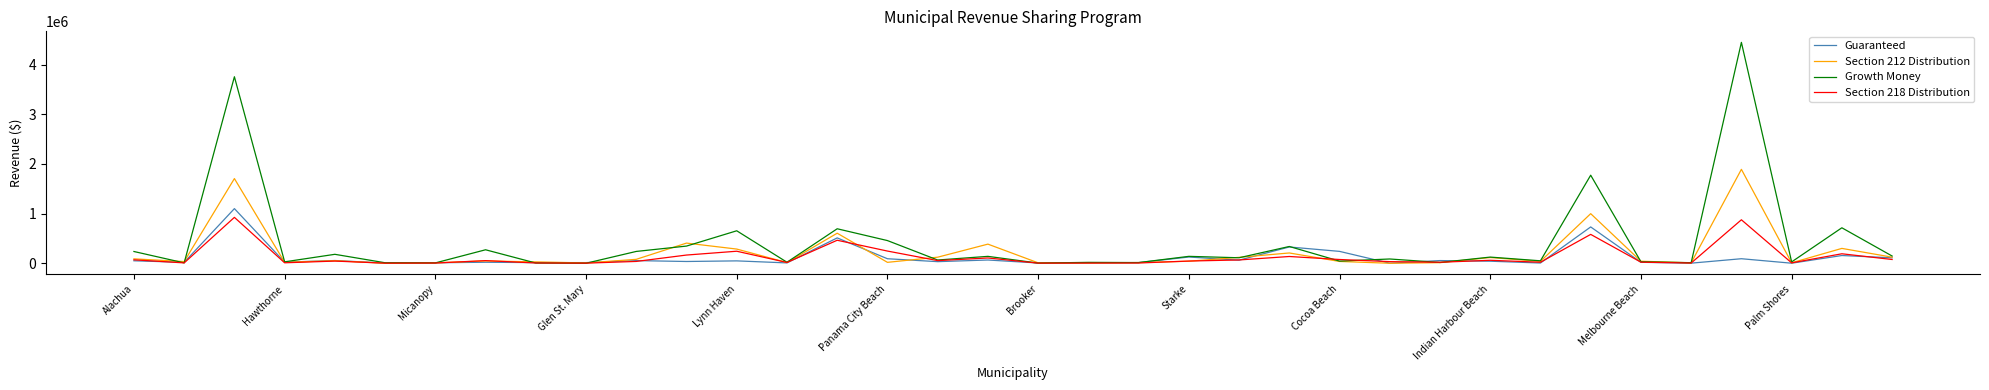

What is the greatest value displayed?

4448556.7